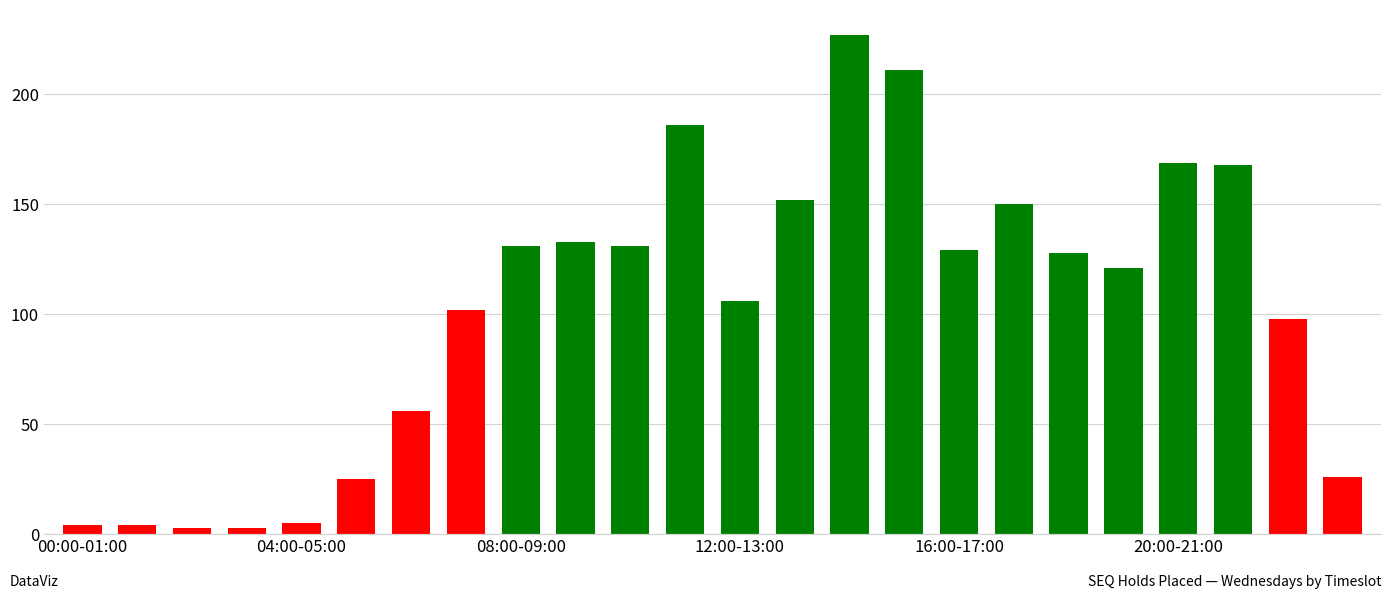

What is the average value?

103